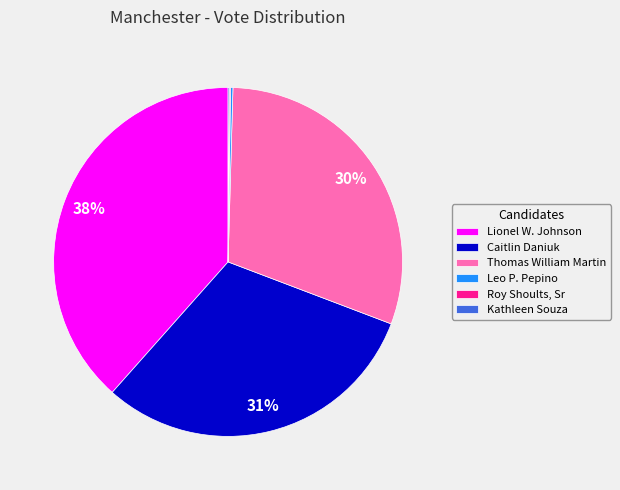

True or false: Caitlin Daniuk accounts for 17% of the total.

False